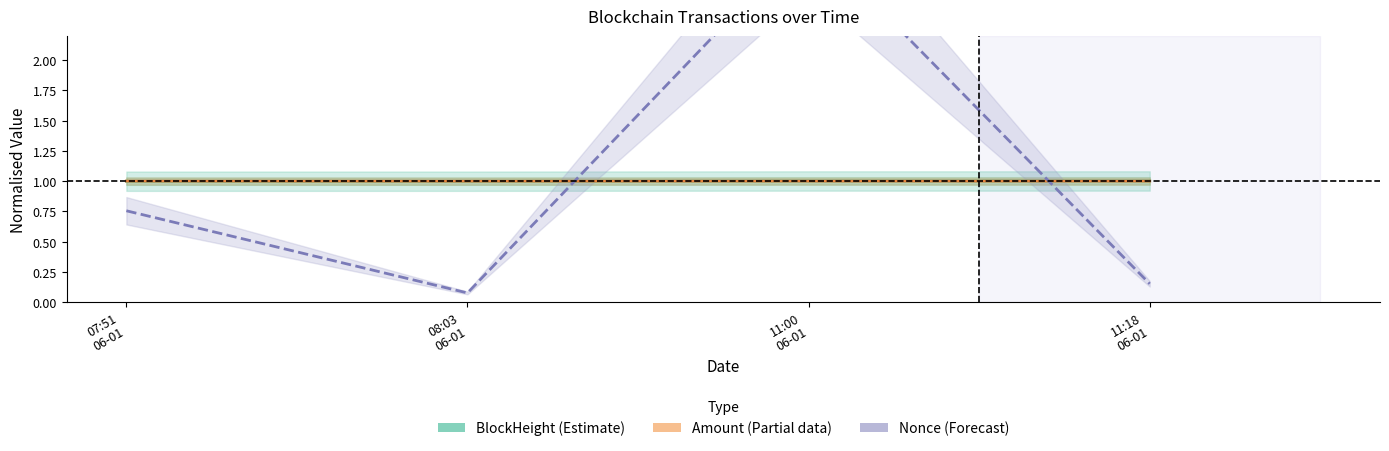

Reading left to right, extract all data points from this chart.

BlockHeight (Estimate): 07:51
06-01=1.0	08:03
06-01=1.0	11:00
06-01=1.0	11:18
06-01=1.0
Amount (Partial data): 07:51
06-01=1.0	08:03
06-01=1.0	11:00
06-01=1.0	11:18
06-01=1.0
Nonce (Forecast): 07:51
06-01=0.8	08:03
06-01=0.1	11:00
06-01=3.0	11:18
06-01=0.2